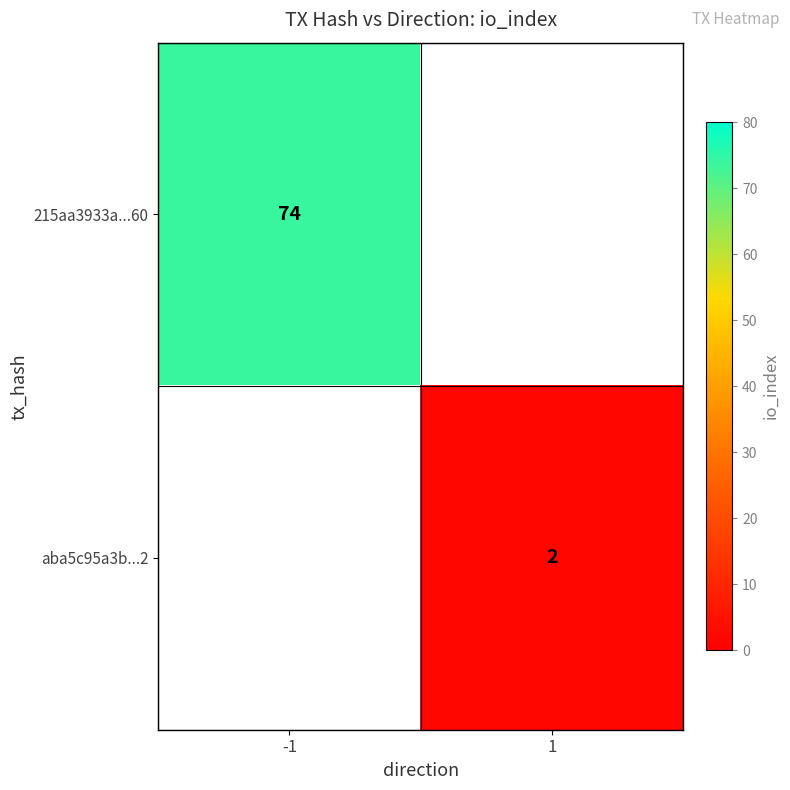

The 215aa3933a...60 series shows 132 at -1. True or false?

False